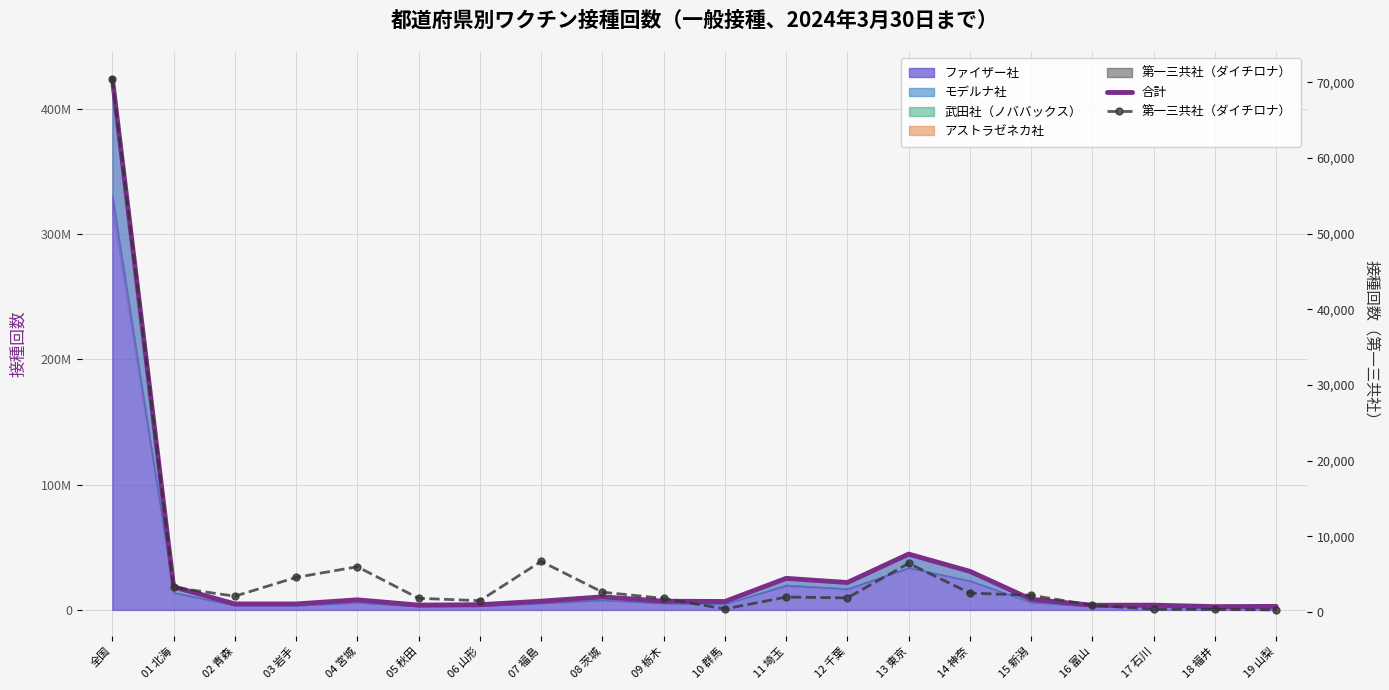

True or false: 合計 and 第一三共社（ダイチロナ） intersect in this chart.

False